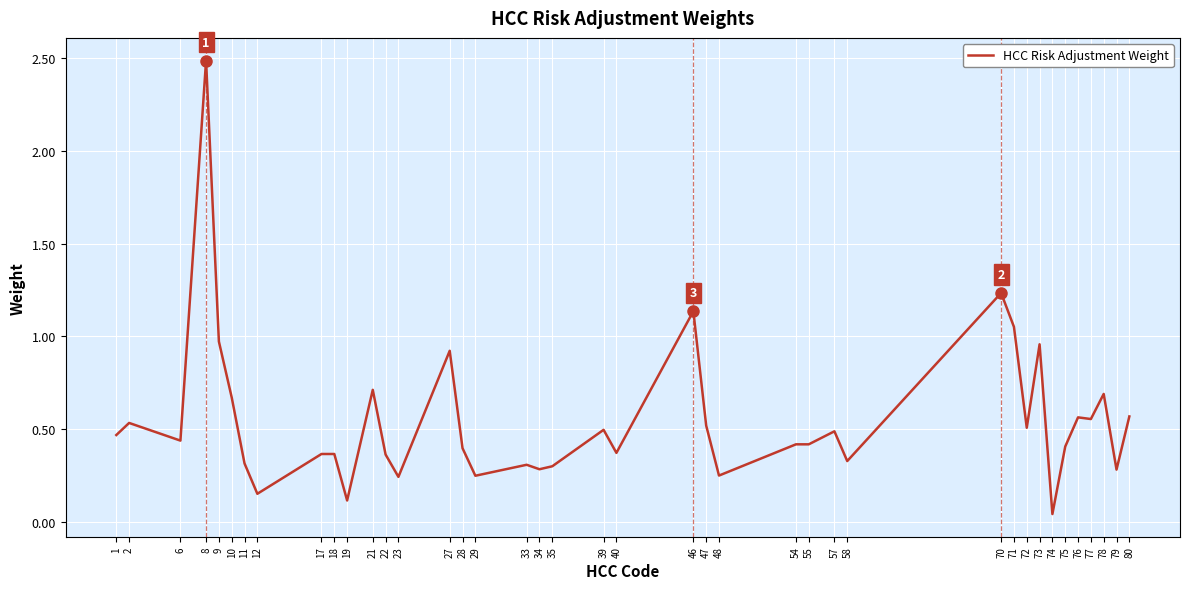

True or false: the data shows 0.9 at 27.

True